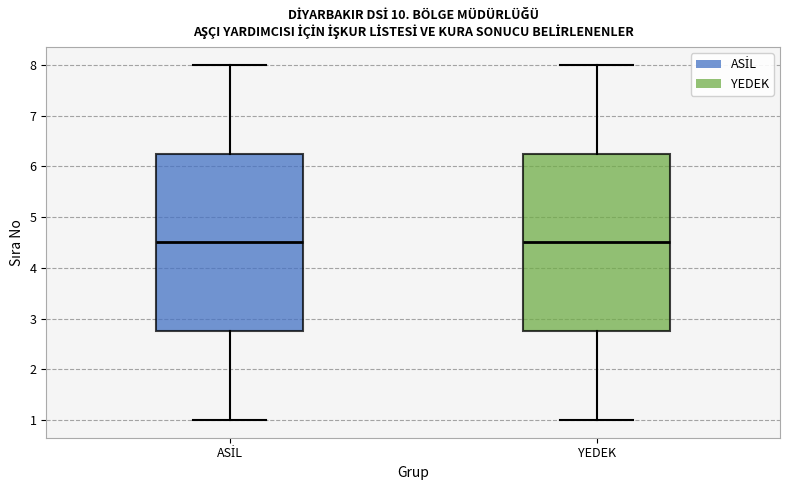

Reading left to right, read every box against the y-axis: the position of its median line, the range the box covers, and the ends of its whiskers. The values are not printed on the chart, so give them approximately, as read against the axis.

ASİL: median 4.5, box 2.8 to 6.3, whiskers 1.0 to 8.0
YEDEK: median 4.5, box 2.8 to 6.3, whiskers 1.0 to 8.0